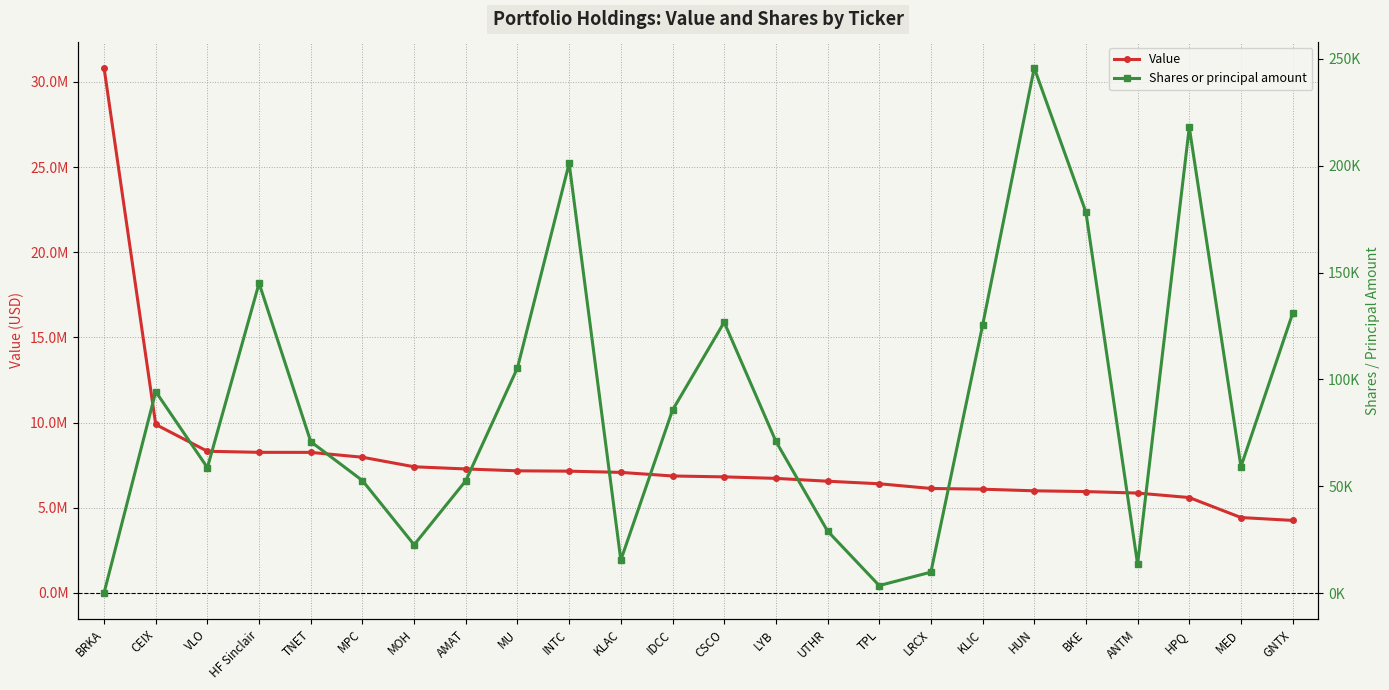

At HUN, list the series in order from largest to smallest.

Value, Shares or principal amount